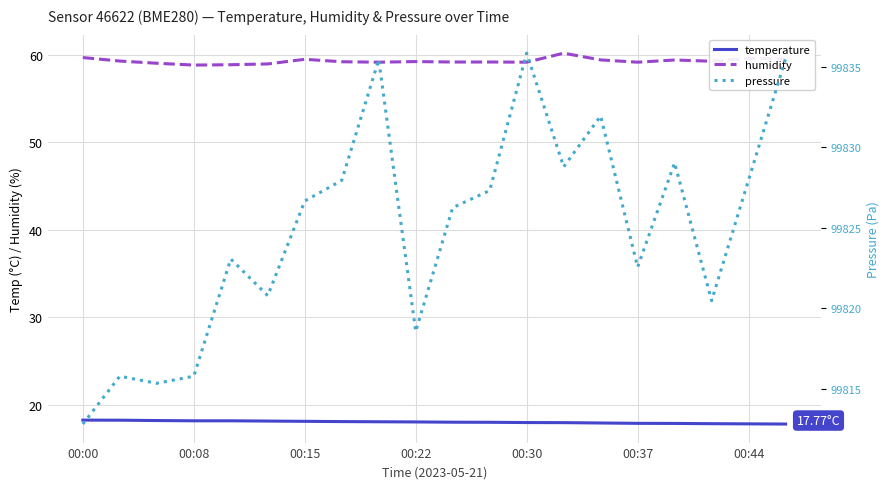

What is the maximum value shown in the chart?

99835.8